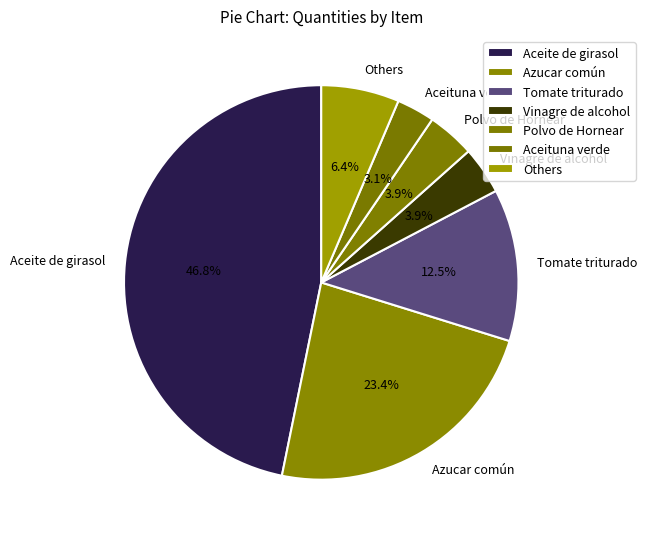

How many segments does this pie chart have?

7